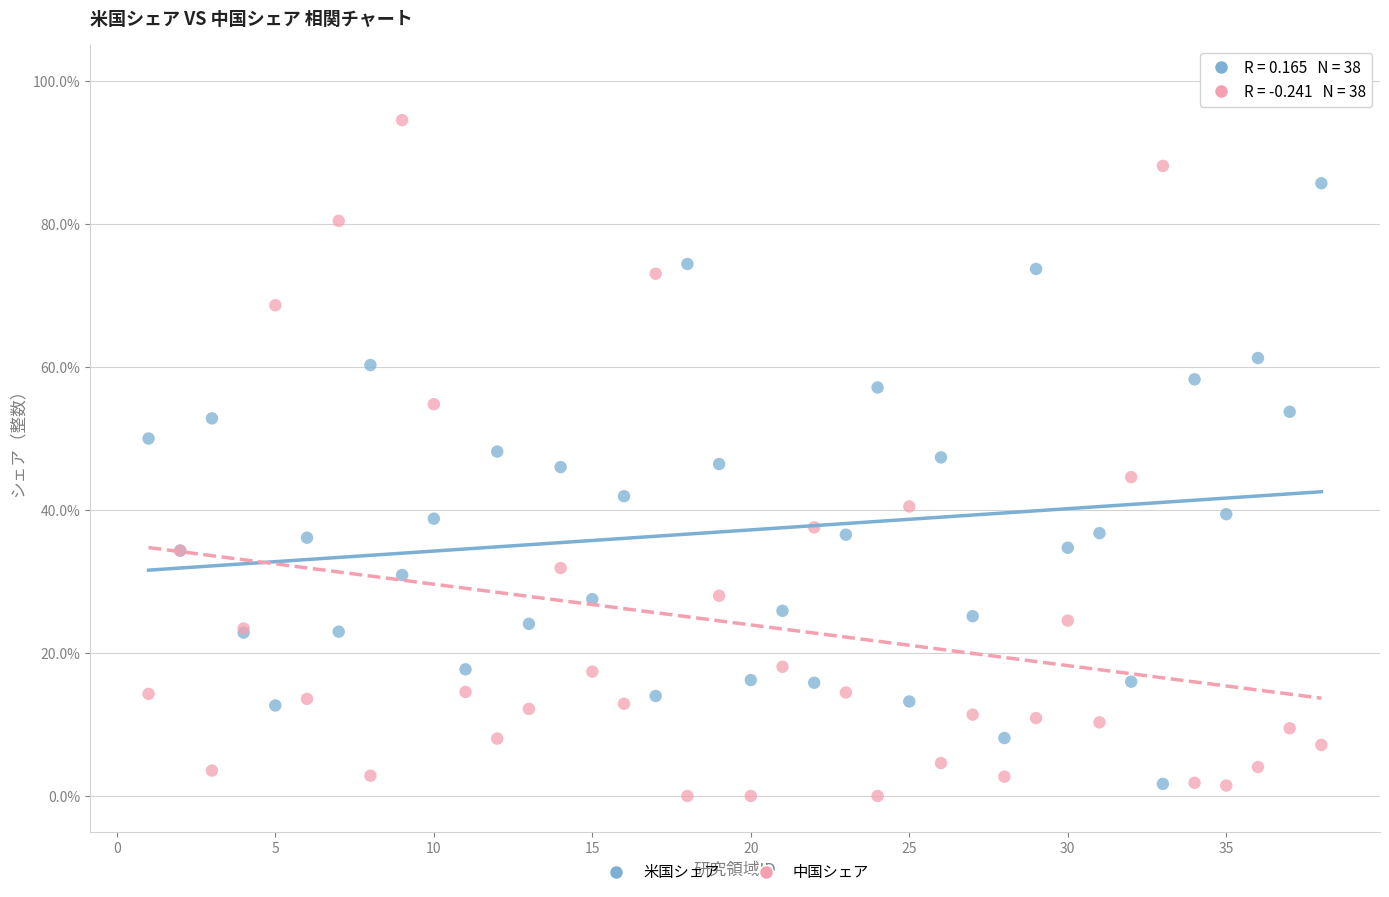

Which series contains the lowest Y value?

中国シェア